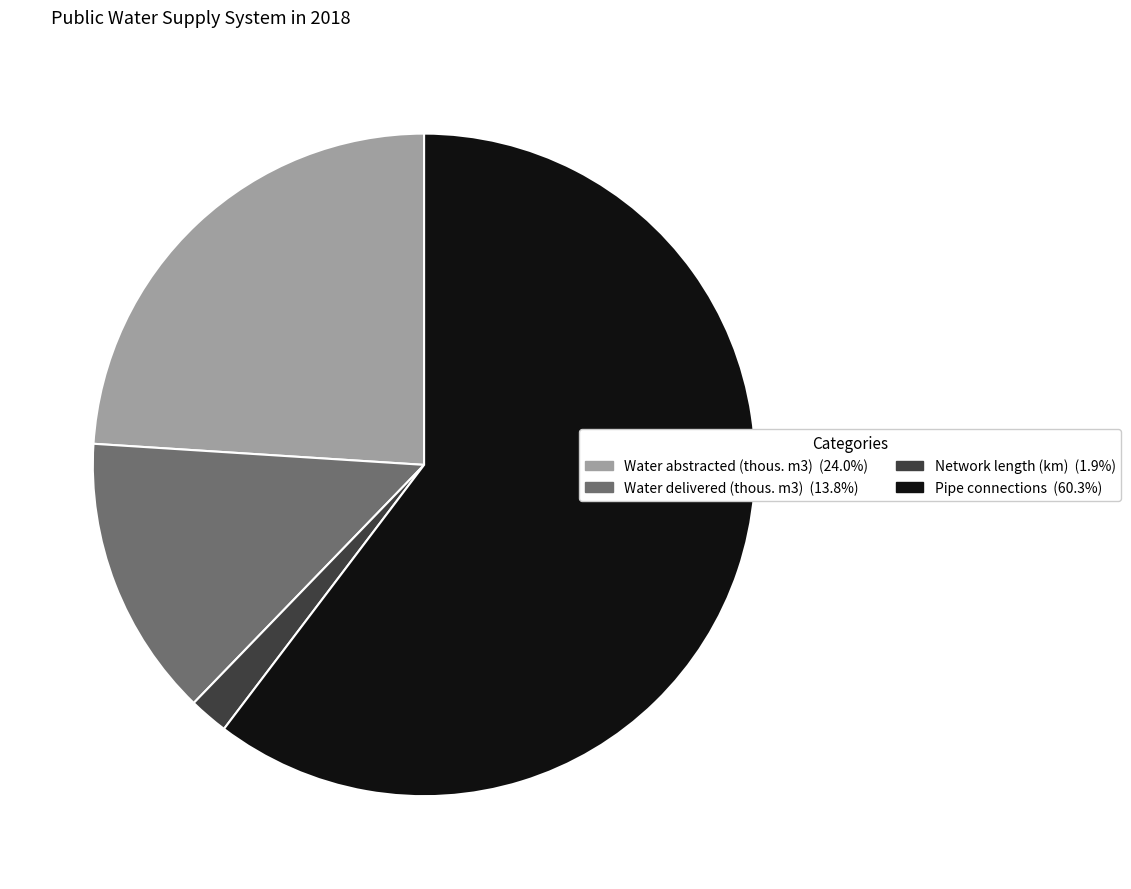

Is there a majority slice in this chart?

Yes